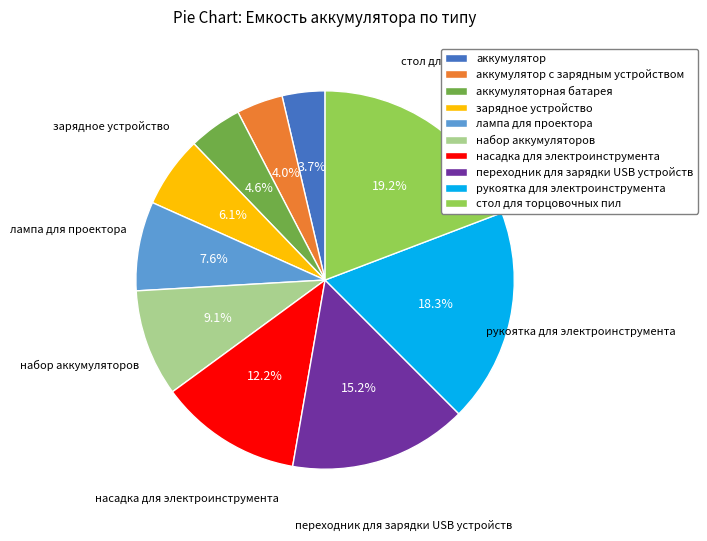

Is the sum of аккумулятор с зарядным устройством and набор аккумуляторов greater than half?

No